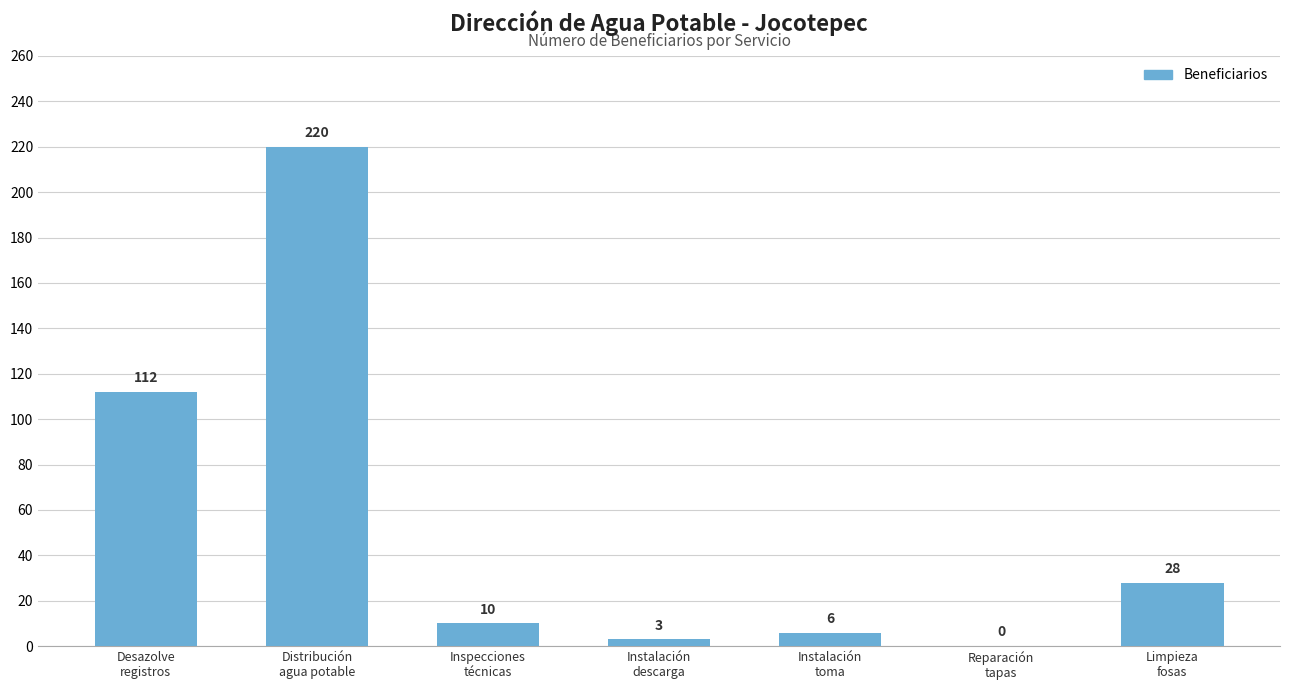

What is the greatest value displayed?

220